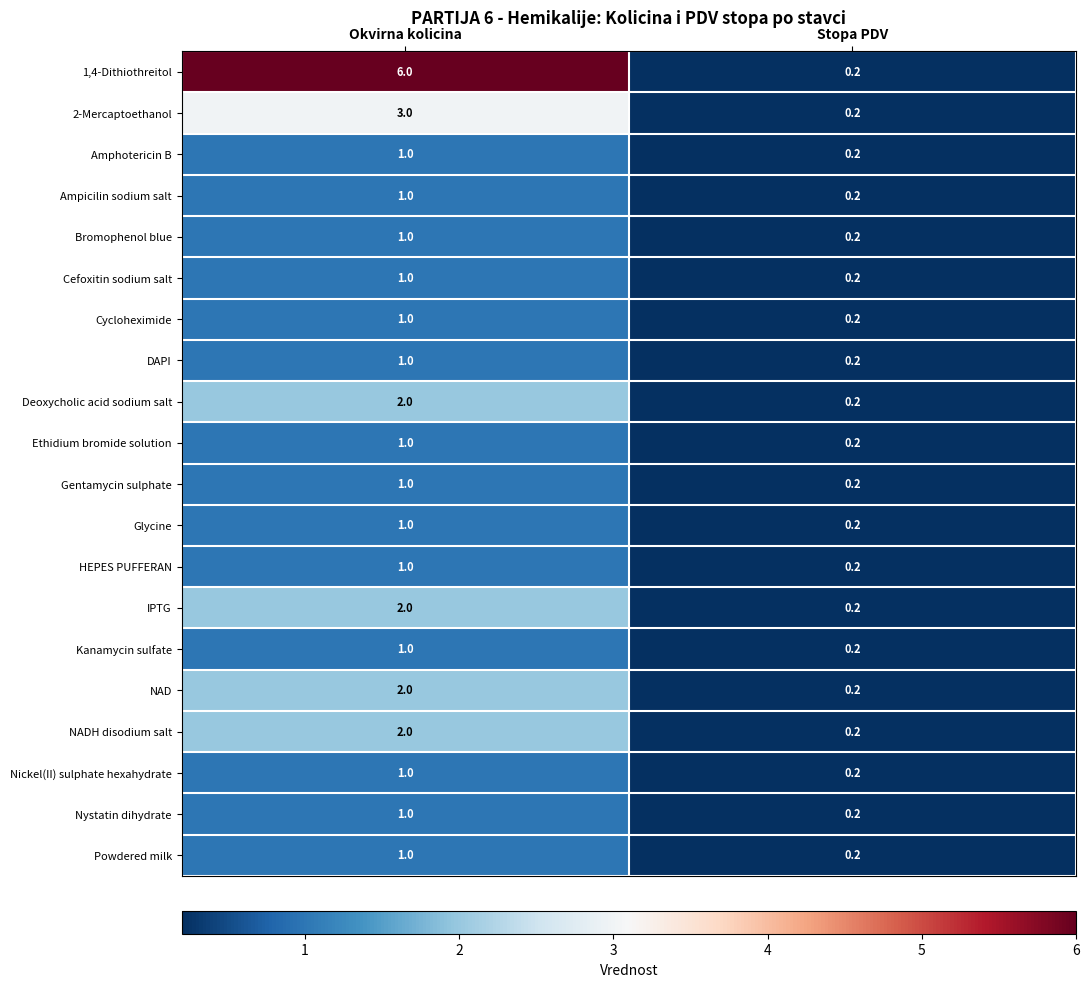

Is it true that NAD equals 2.9 at Okvirna kolicina?

False